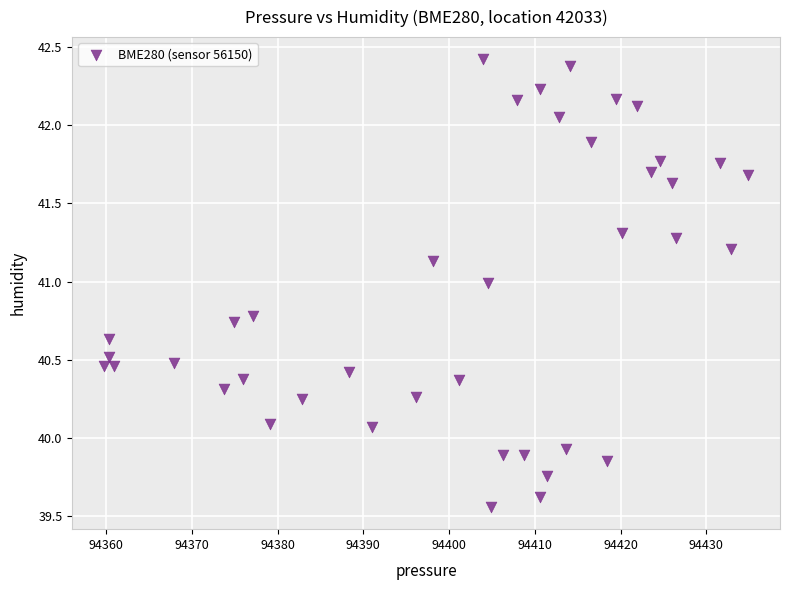

What is the range of Y values (max minus min)?

2.9